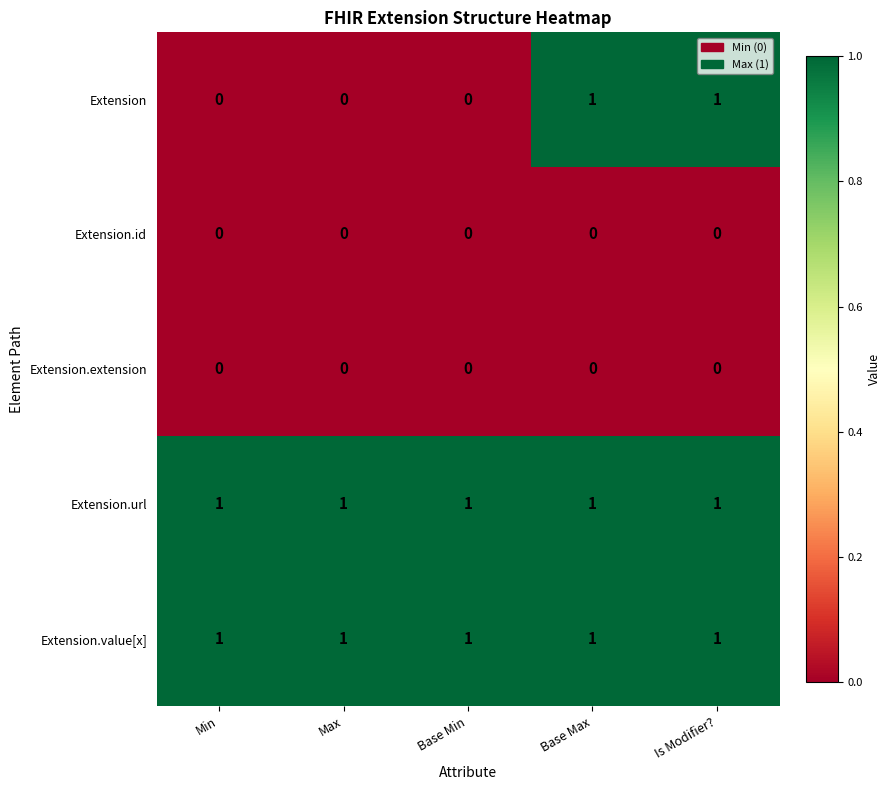

How many distinct data groups are displayed?

5